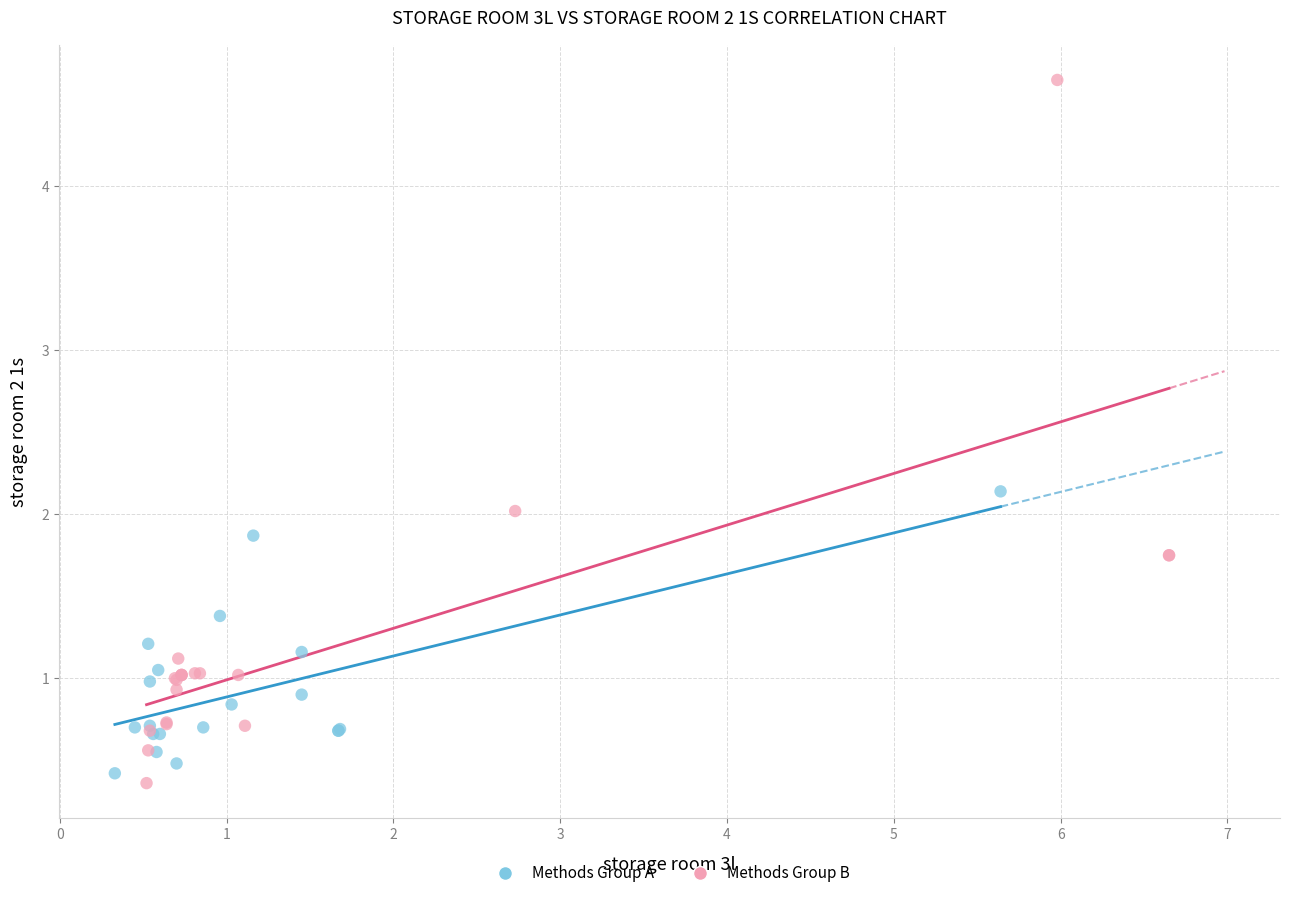

Which series has the largest Y range (max minus min)?

Methods Group B